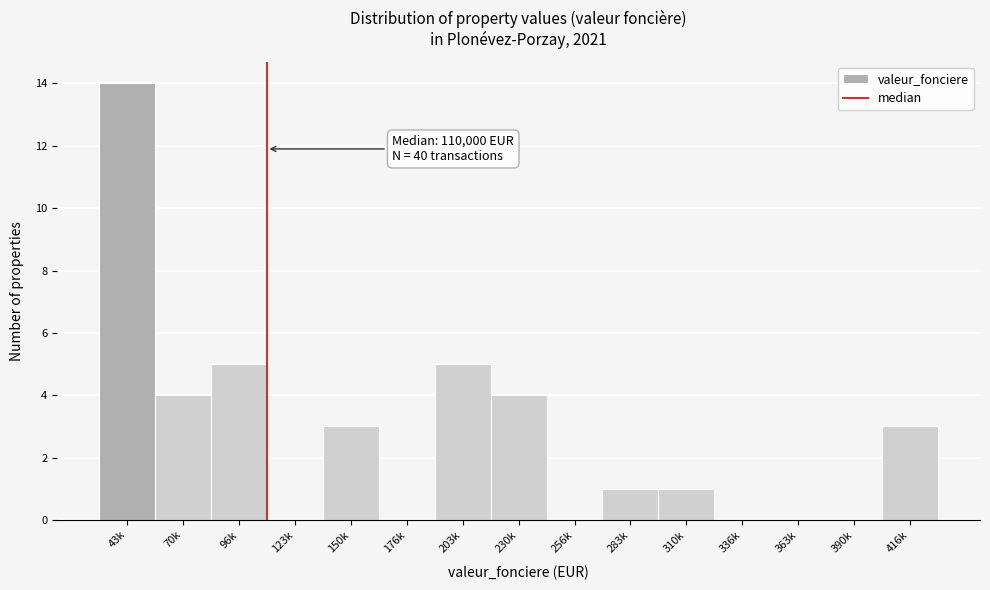

Reading left to right, list all the values displayed in this chart.

43k=14	70k=4	96k=5	123k=0	150k=3	176k=0	203k=5	230k=4	256k=0	283k=1	310k=1	336k=0	363k=0	390k=0	416k=3